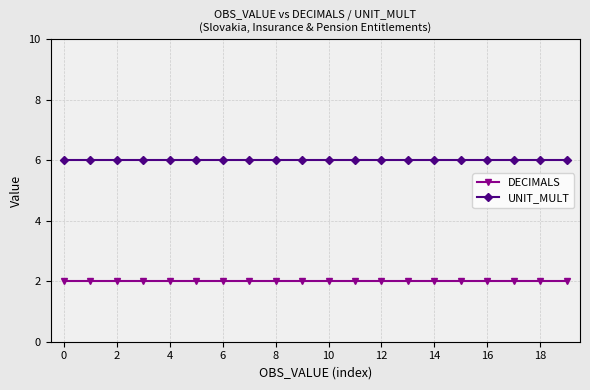

Which series has the largest total across all categories?

UNIT_MULT